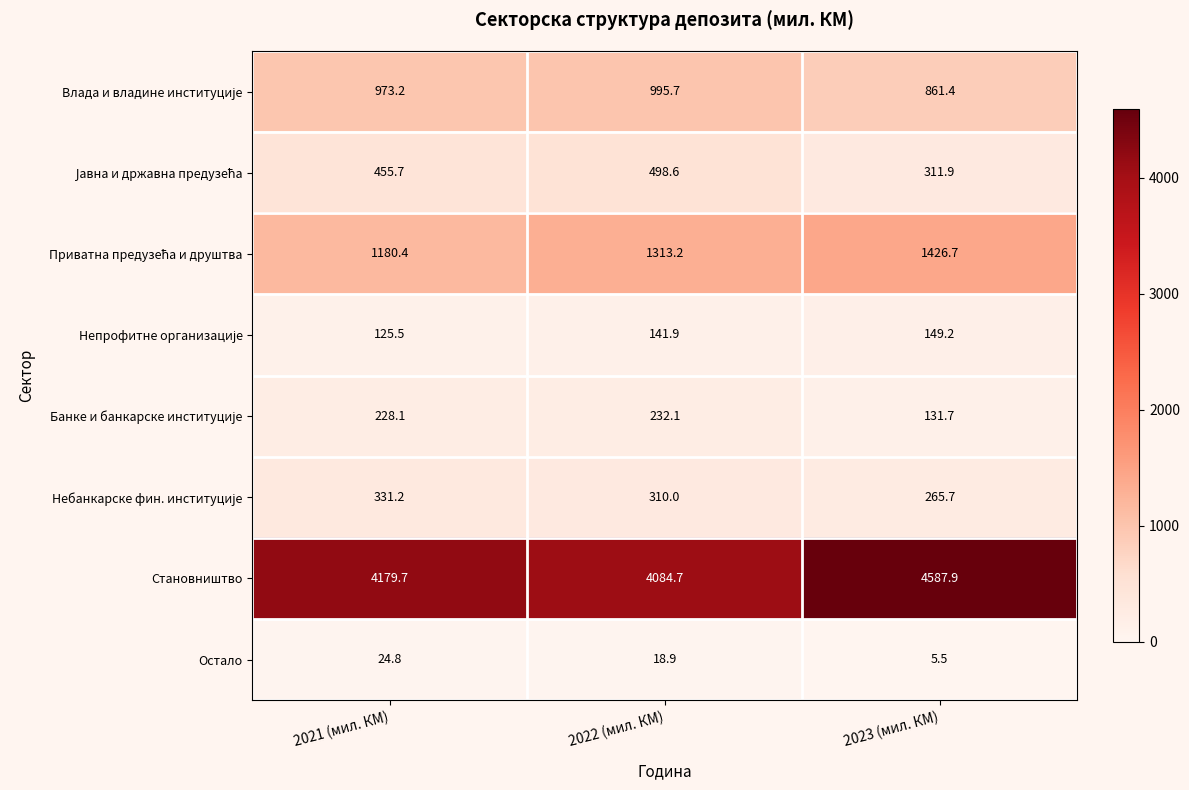

What is the sum of the Остало values at 2023 (мил. КМ) and 2021 (мил. КМ)?

30.3